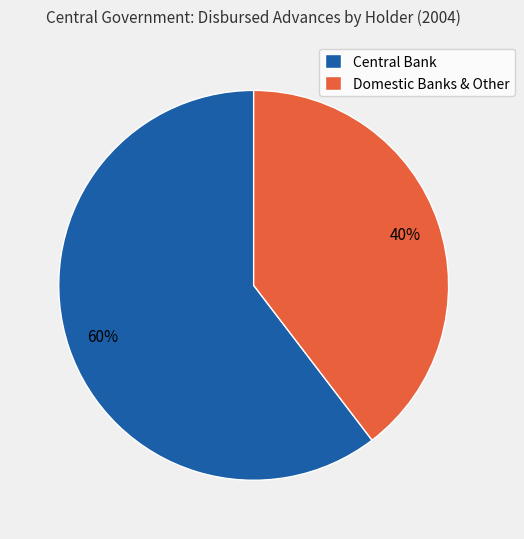

To the nearest percent, what is the average slice percentage?

50%